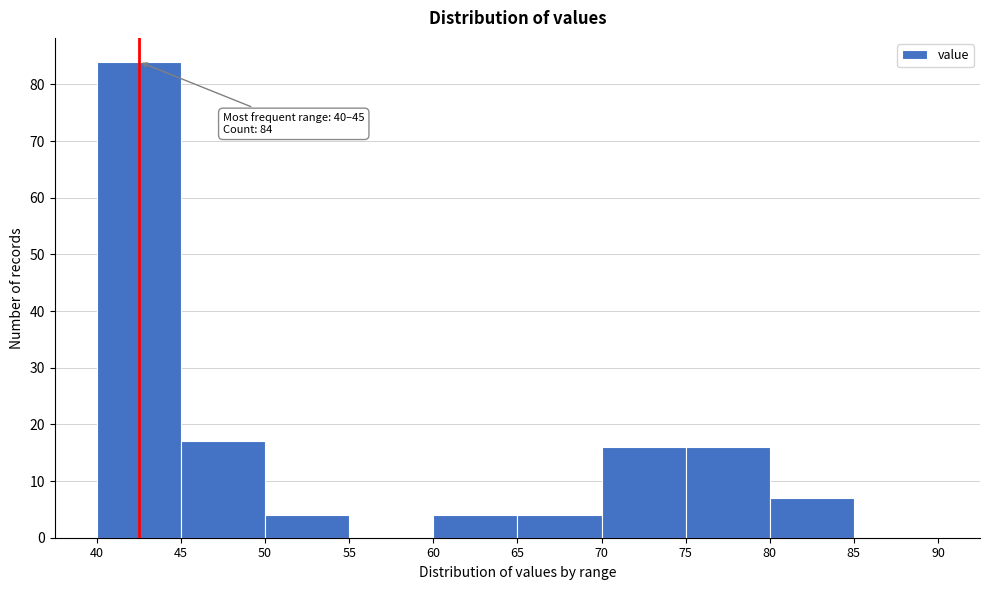

Which range on the x-axis has the tallest bar?

40 to 45